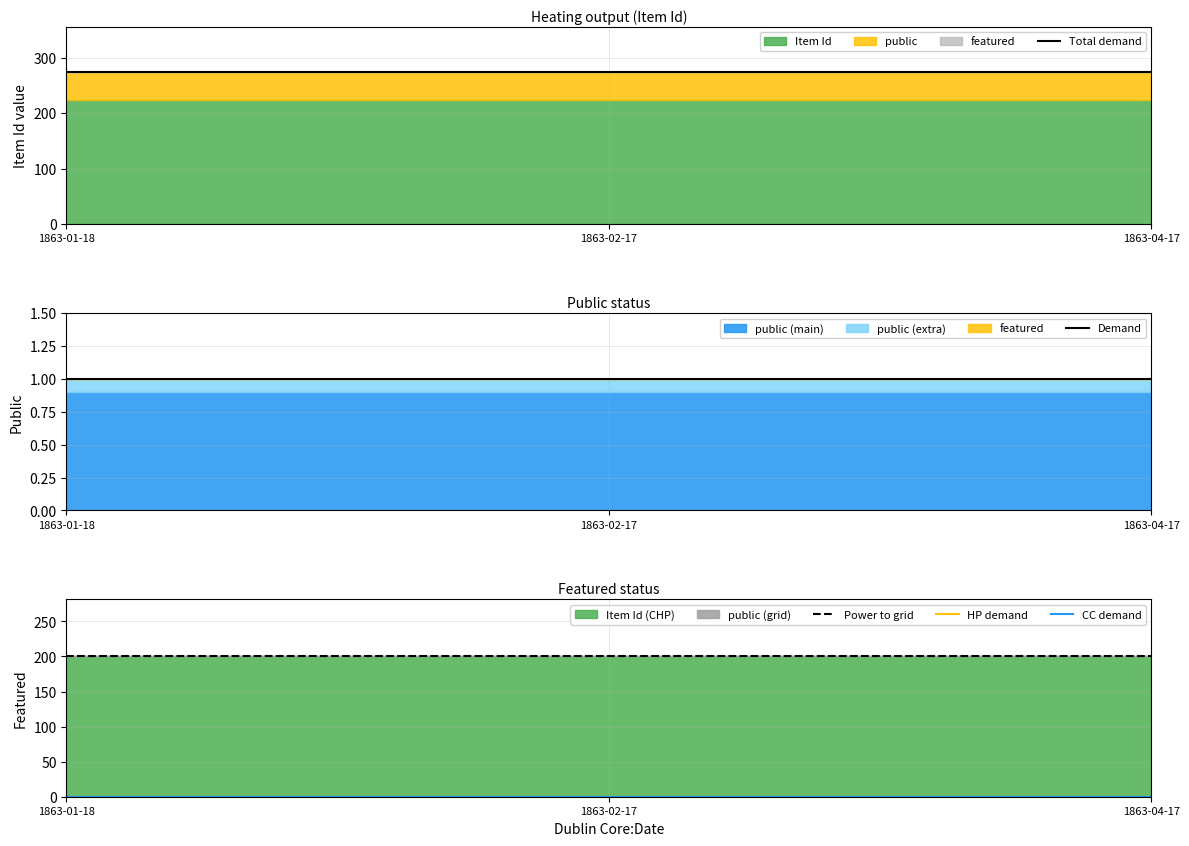

What is the label of the 1st point from the left?

1863-01-18